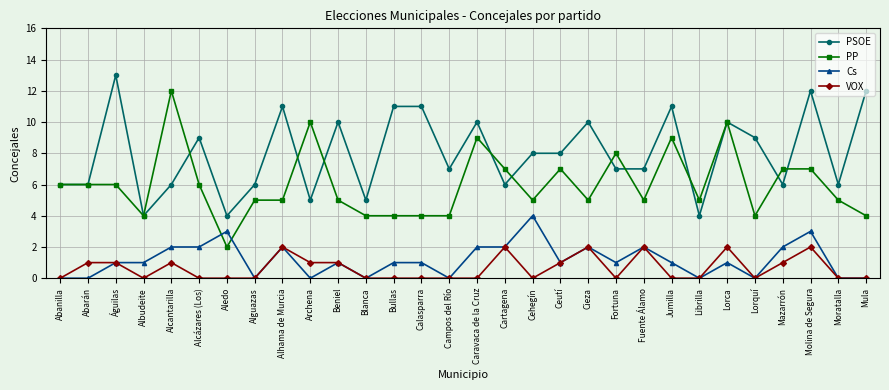

What is the difference between the maximum and minimum values in the PSOE series?

9